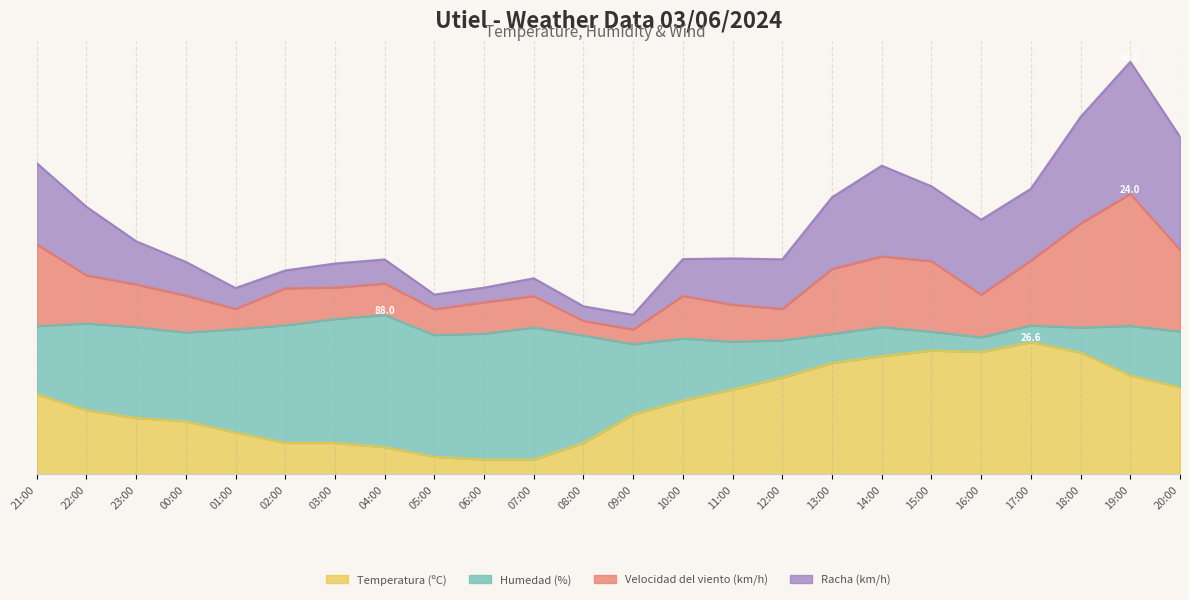

The Velocidad del viento (km/h) series shows 45.9 at 23:00. True or false?

False